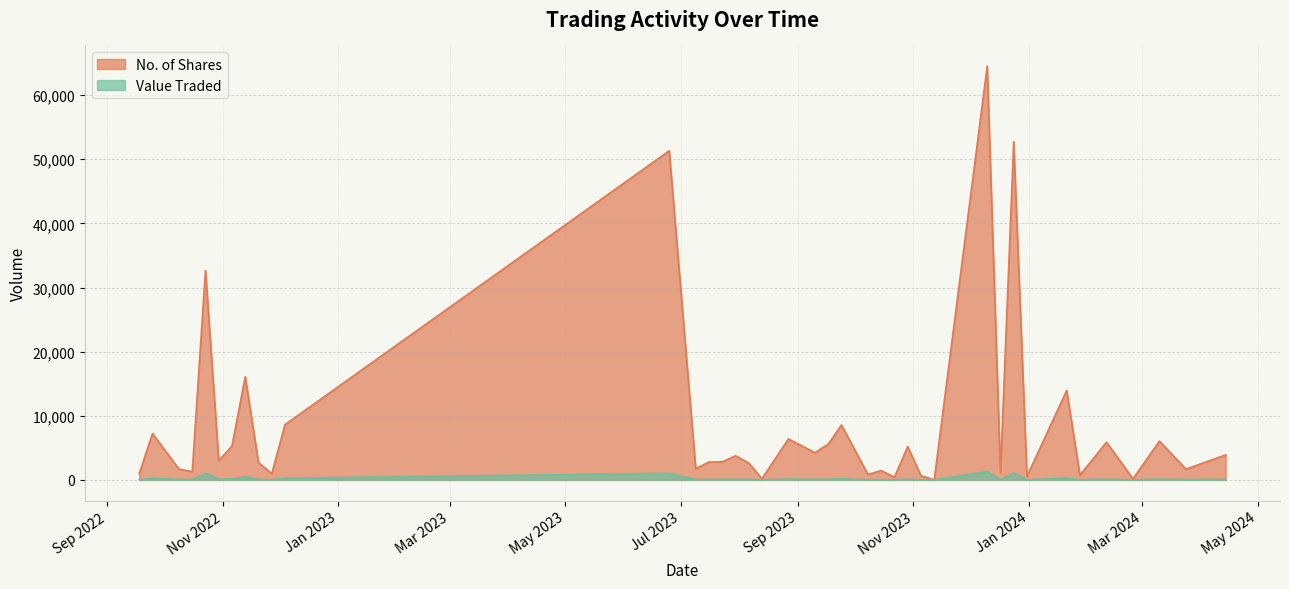

The value of No. of Shares at 15/10/2023 is 551. True or false?

False